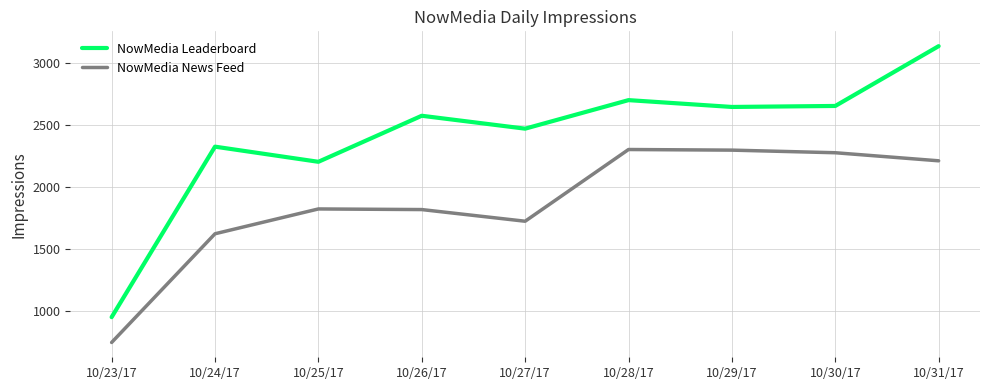

What is the difference between the NowMedia News Feed values at 10/31/17 and 10/27/17?

487